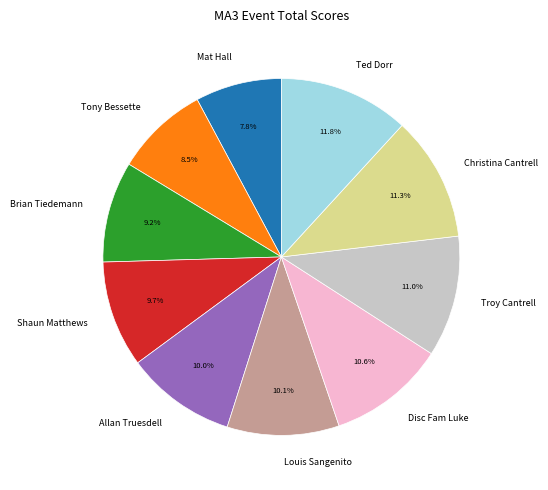

How many segments does this pie chart have?

10